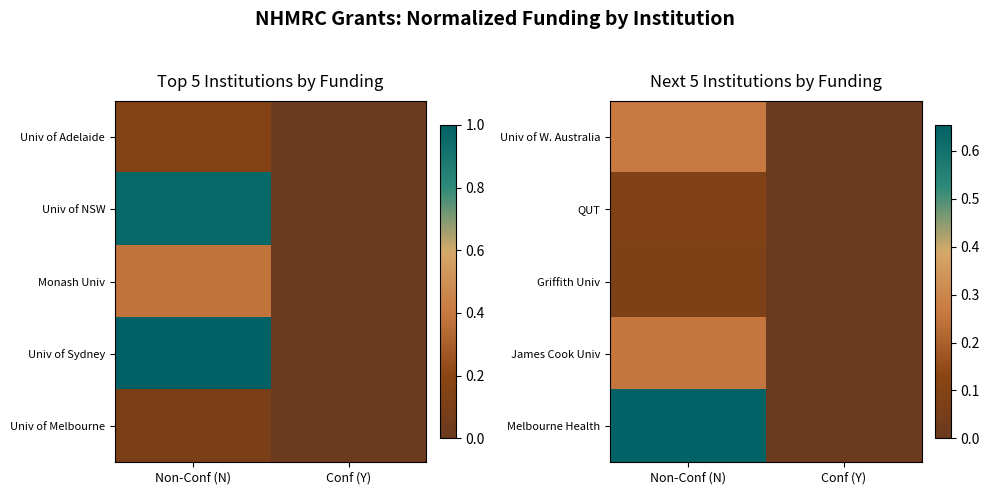

True or false: QUT has a value of 0.1 at Non-Conf (N).

True